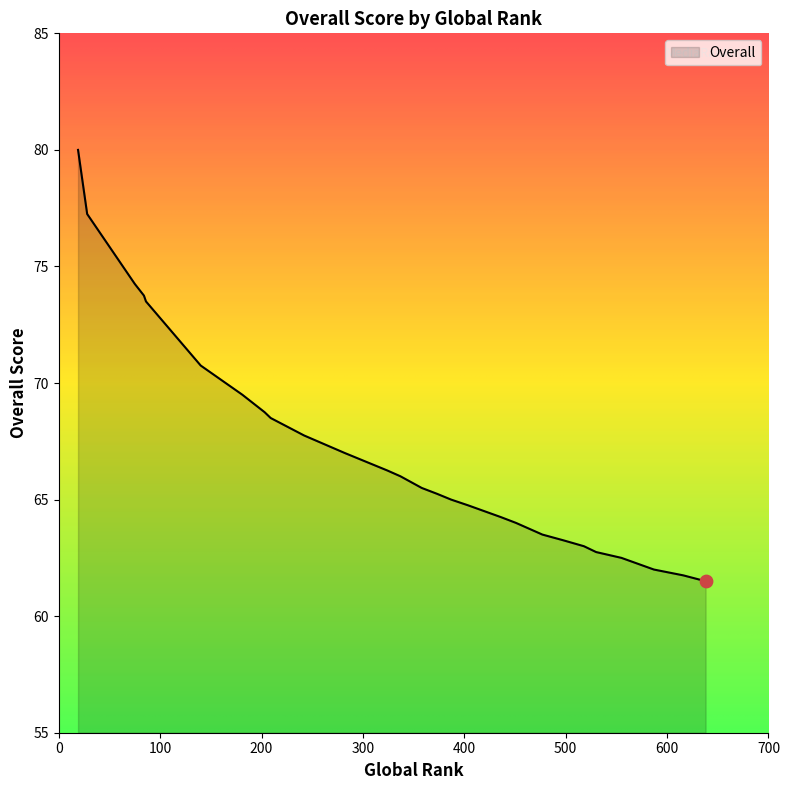

What is the ratio of the value at 86 to the value at 616?

1.2